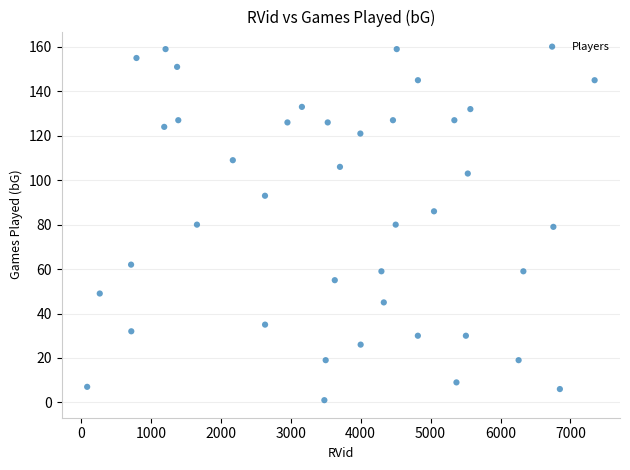

What is the range of X values (max minus min)?

7257